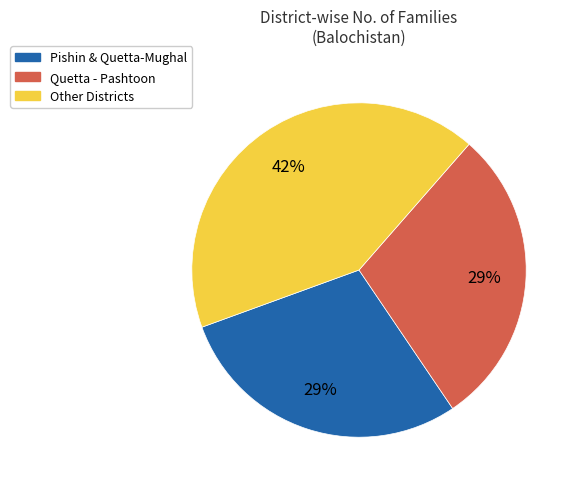

Which slice is the largest?

Other Districts